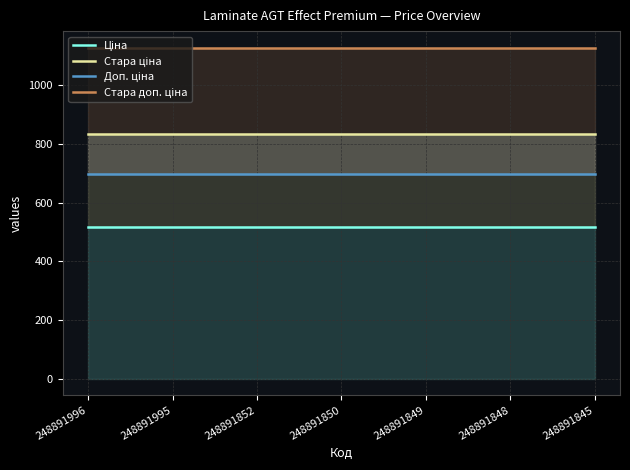

What is the average value of the Ціна series?

515.8